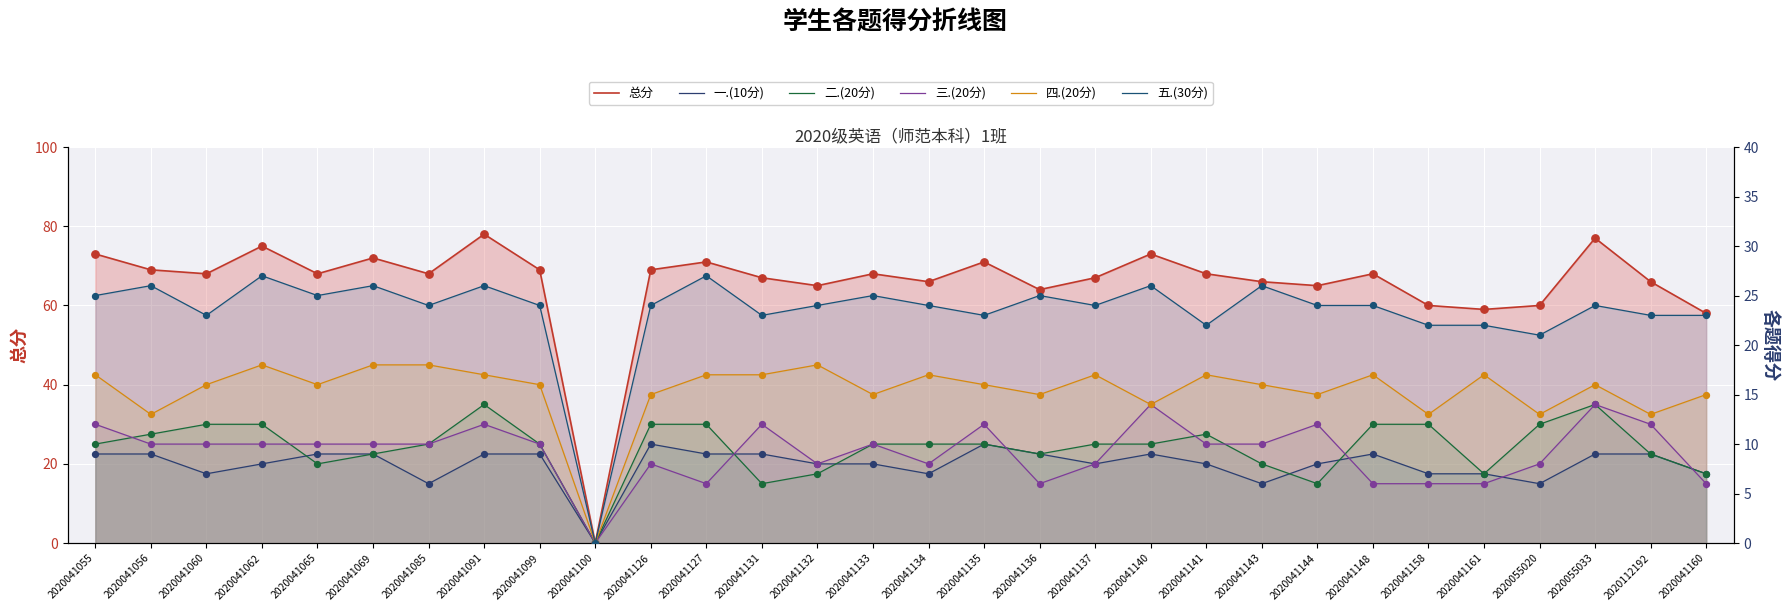

What are all the series names shown in the legend?

总分, 一.(10分), 二.(20分), 三.(20分), 四.(20分), 五.(30分)